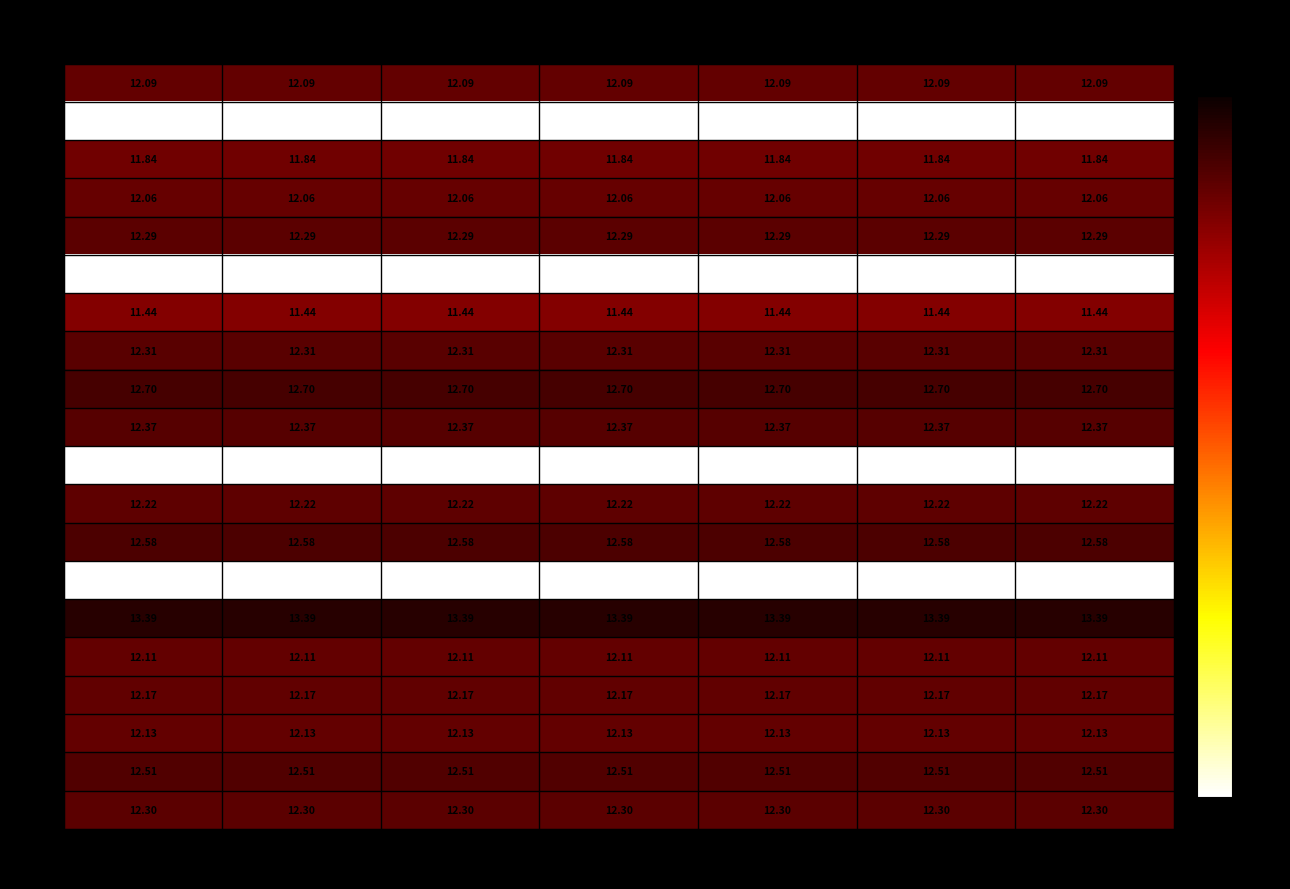

At how many categories does at least one series exceed 6?

7